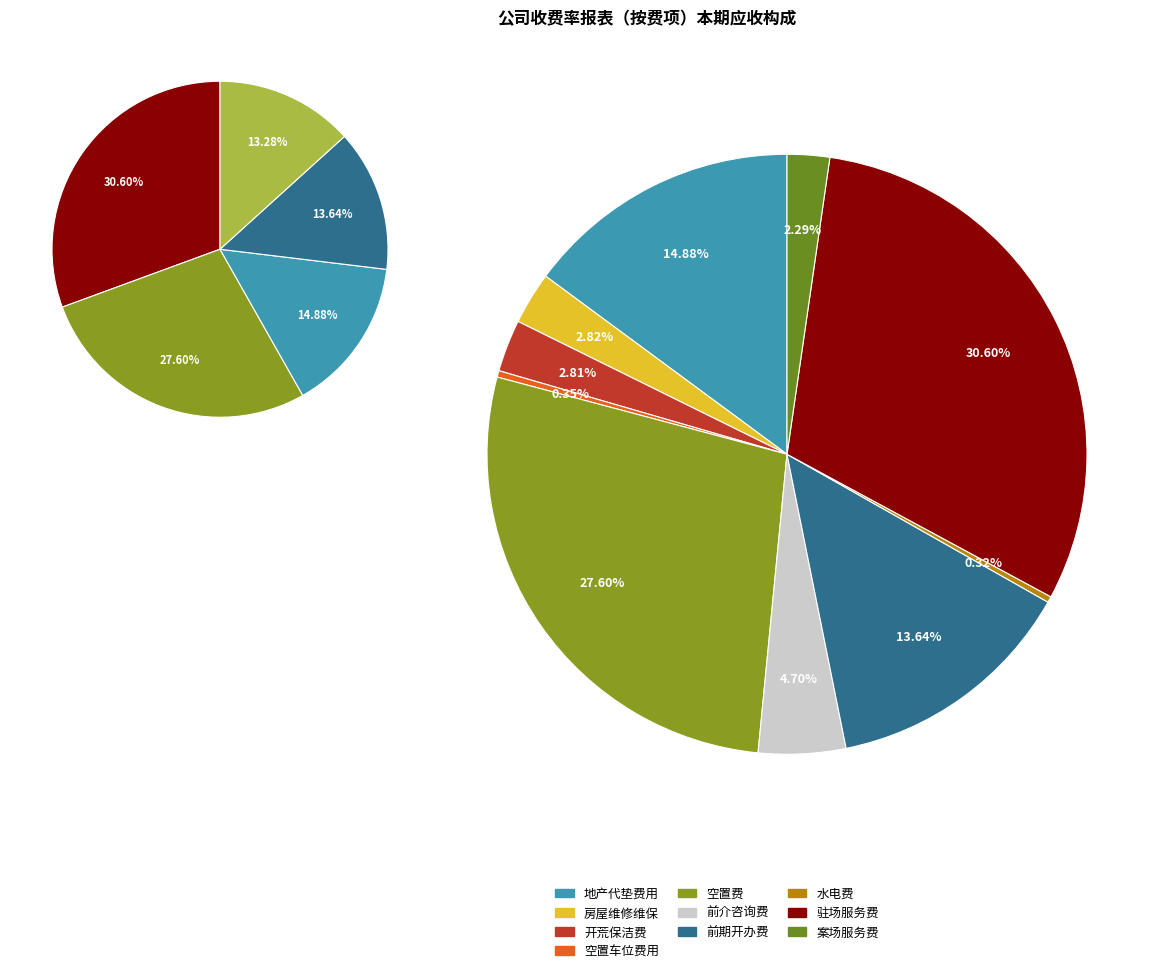

Rank the categories by value from highest to lowest.

地产关联-驻场服务费, 地产关联-空置费, 地产关联-地产代垫费用, 地产关联-前期开办费, 地产关联-前介咨询费, 地产关联-房屋维修维保, 地产关联-开荒保洁费, 地产关联-案场服务费, 地产关联-空置车位费用, 地产关联-水电费